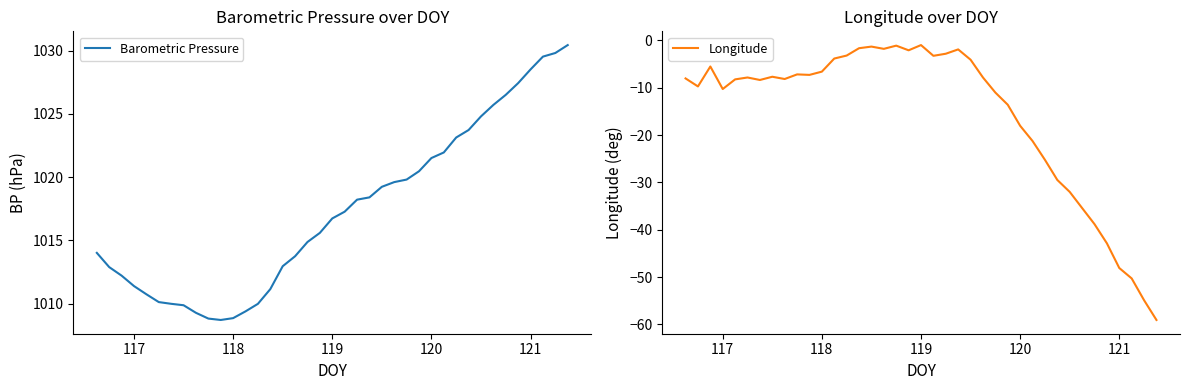

What are all the series names shown in the legend?

Barometric Pressure, Longitude